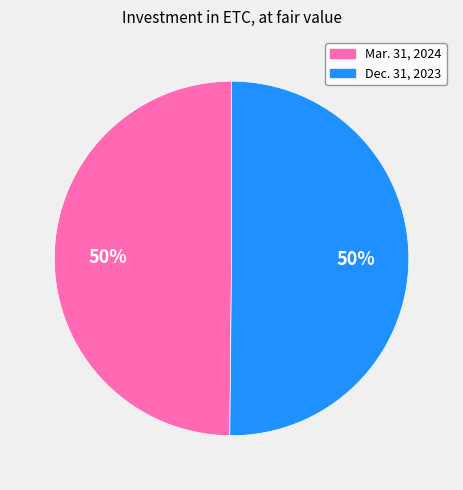

Is the sum of Mar. 31, 2024 and Dec. 31, 2023 greater than half?

Yes